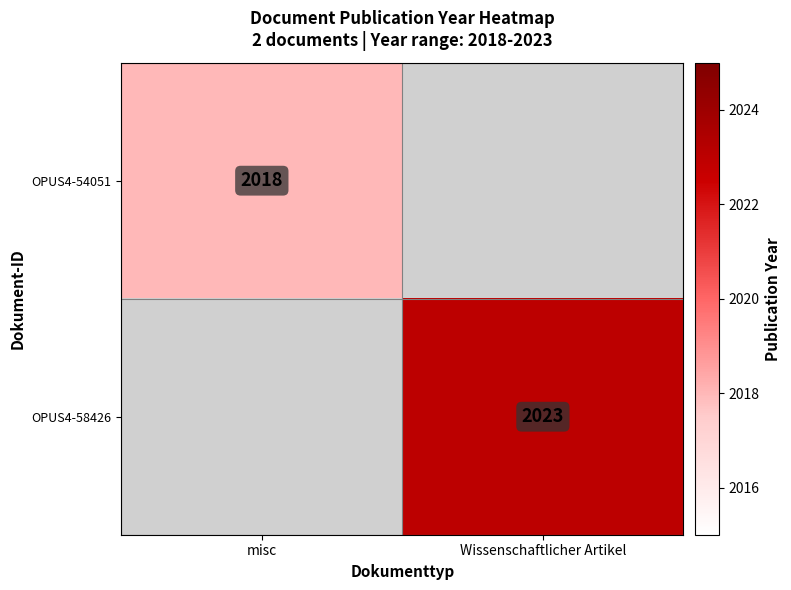

True or false: OPUS4-54051 has a value of 2018 at misc.

True